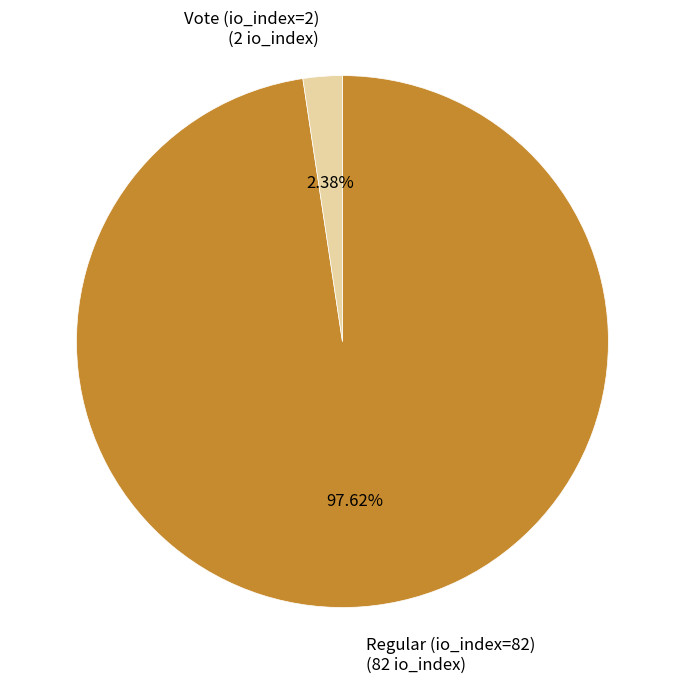

Which slice is the smallest?

Vote (io_index=2)